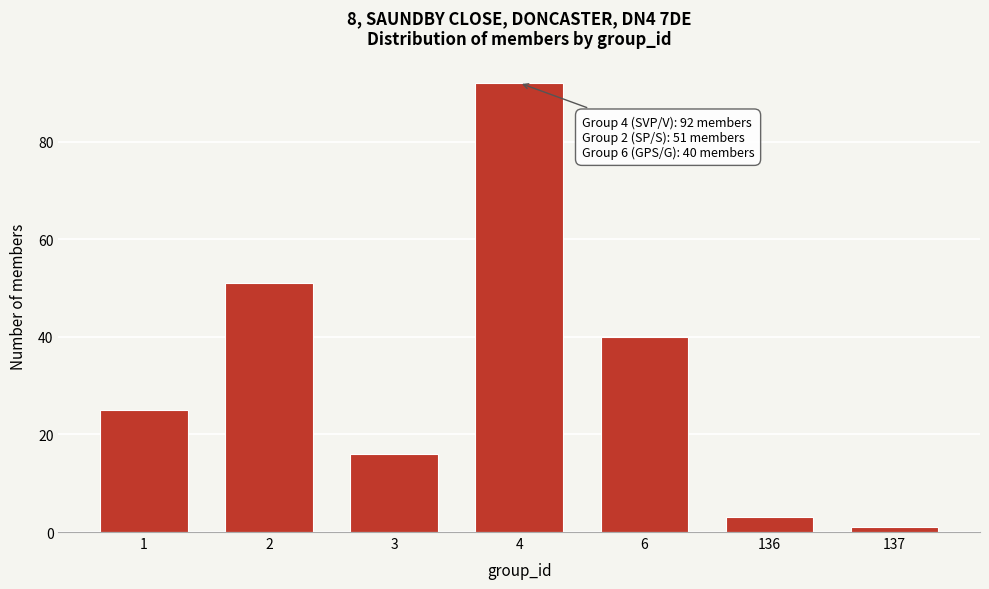

Reading left to right, list all the values displayed in this chart.

25	51	16	92	40	3	1